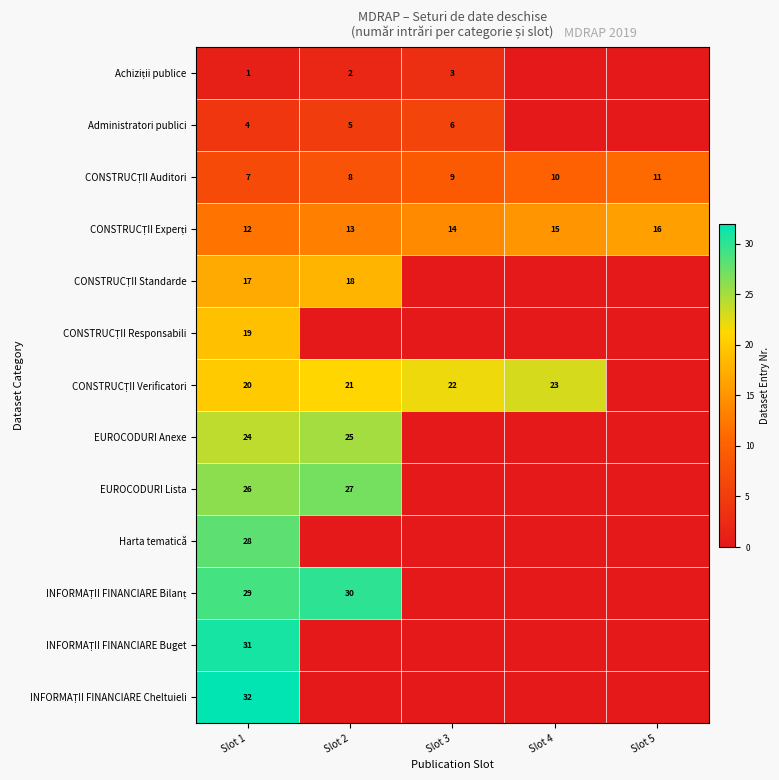

Count the CONSTRUCȚII Auditori values in the range 8 to 10.

3